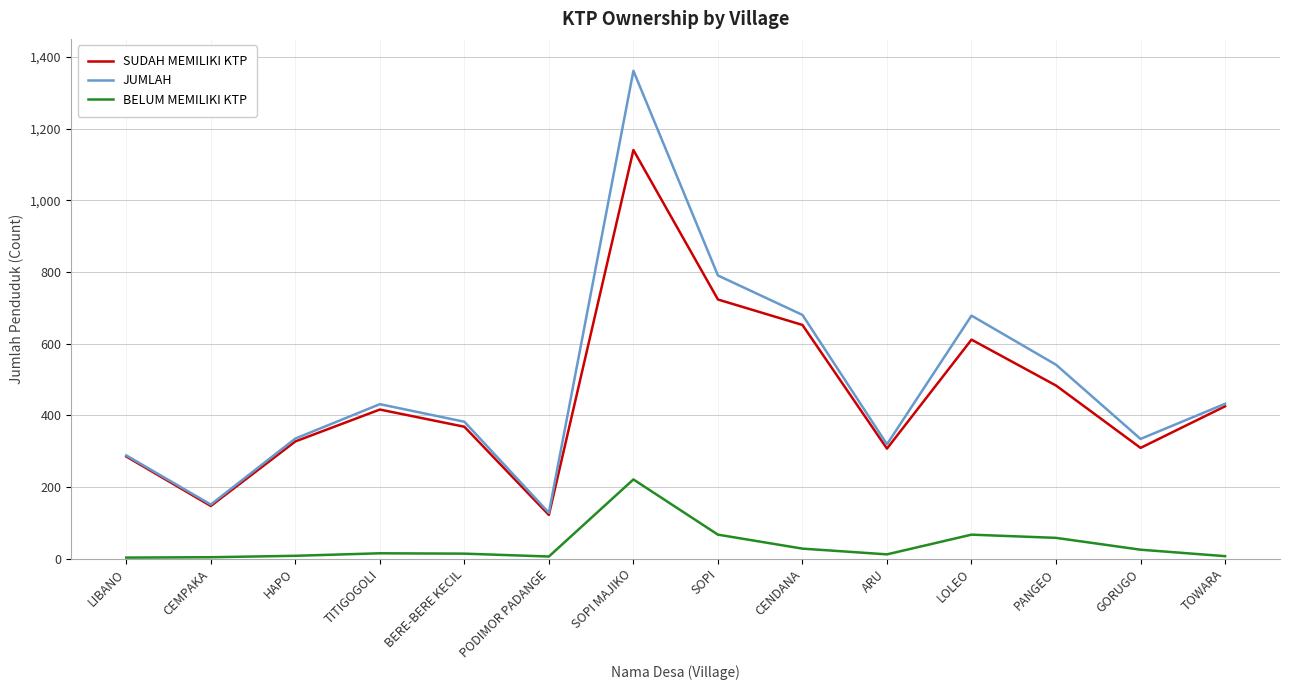

True or false: BELUM MEMILIKI KTP and SUDAH MEMILIKI KTP intersect in this chart.

False